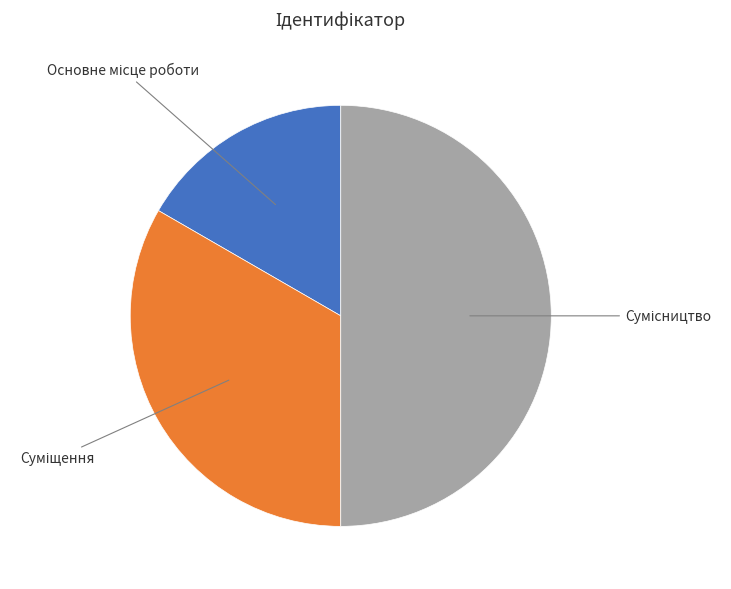

True or false: Суміщення accounts for 33% of the total.

True